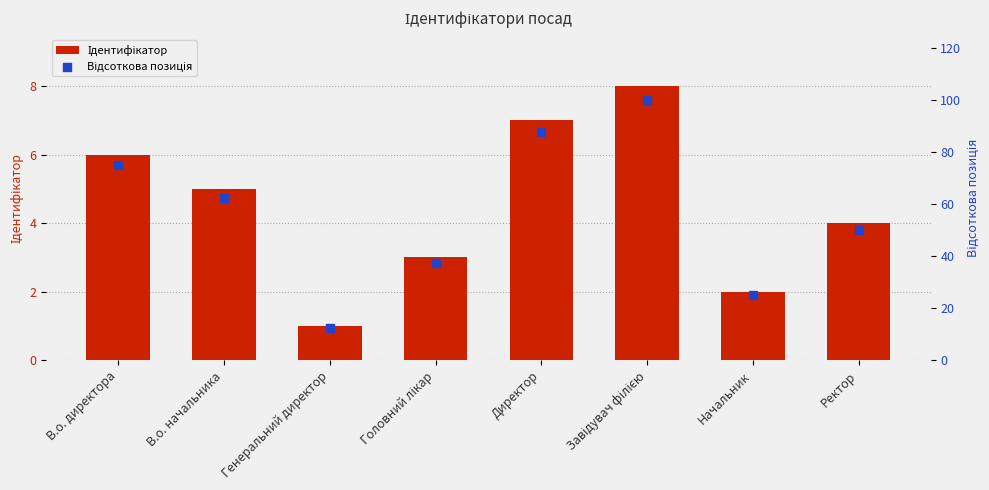

At how many categories does at least one series exceed 95?

1